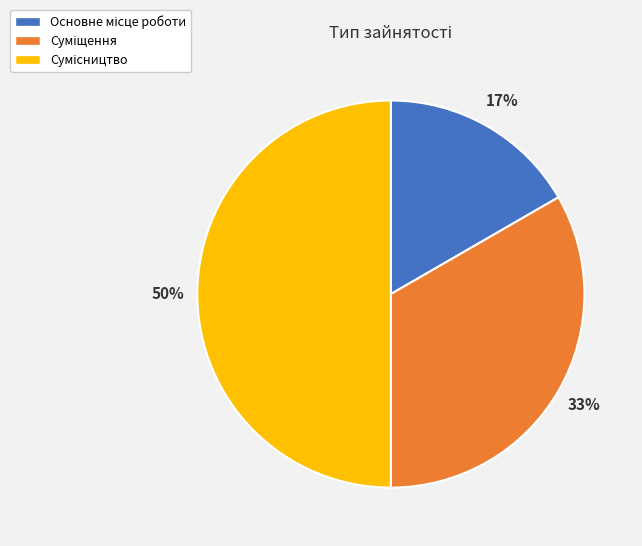

To the nearest percent, what is the difference between the largest and smallest slice percentages?

33%